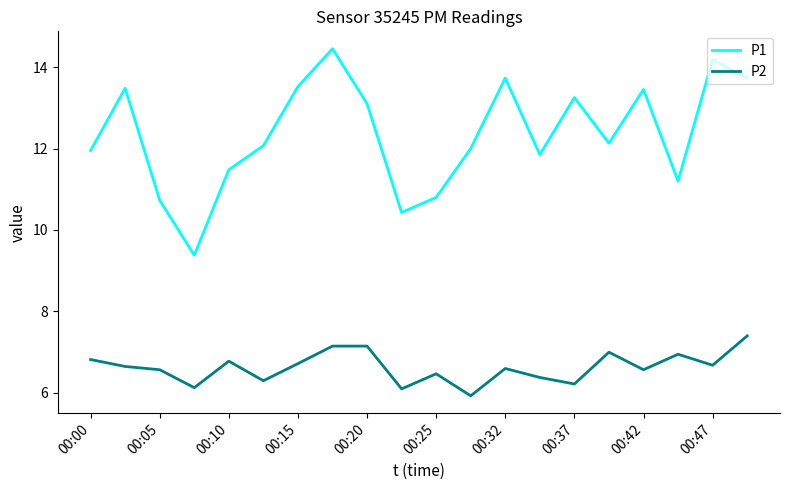

List the series in order of their peak value, highest first.

P1, P2